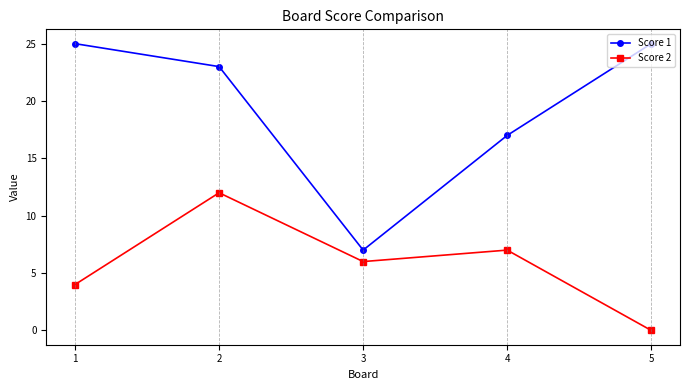

What are all the series names shown in the legend?

Score 1, Score 2